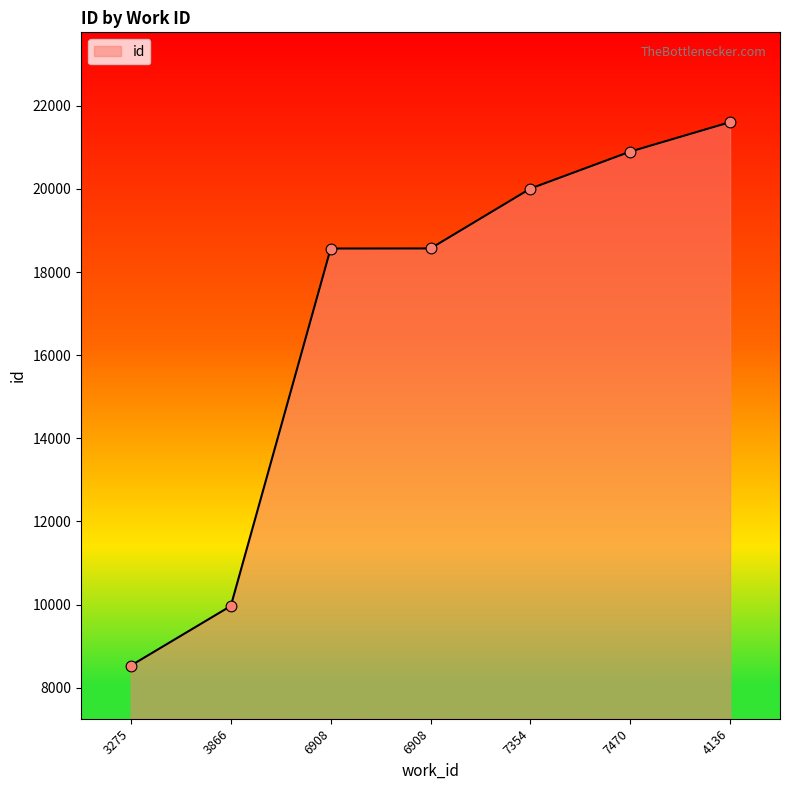

How many lines are shown in the chart?

1